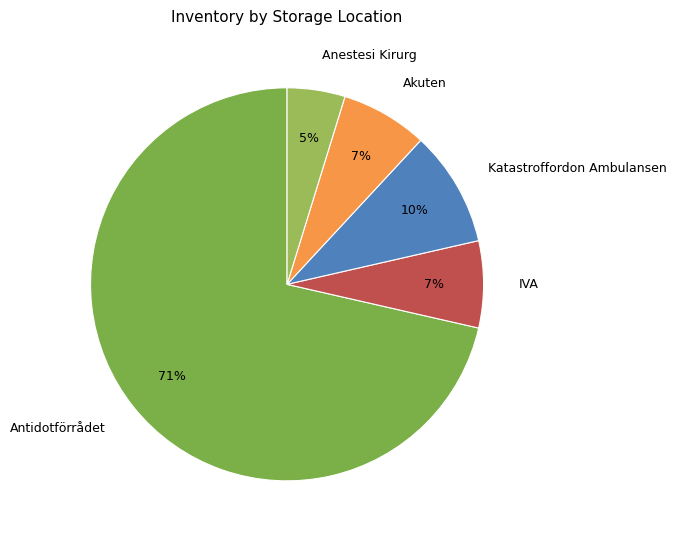

What percentage is the Antidotförrådet slice, to the nearest percent?

71%